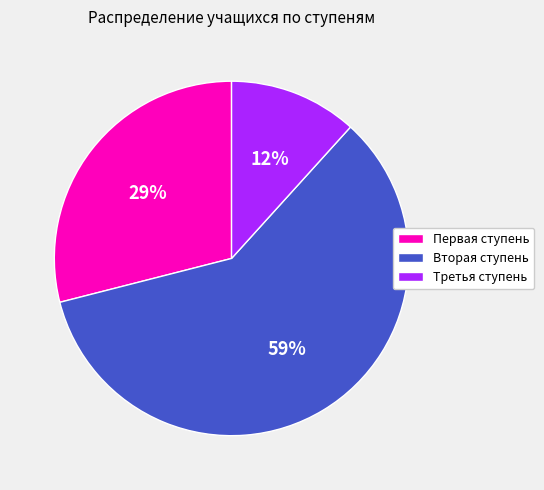

Which slice is the largest?

Вторая ступень